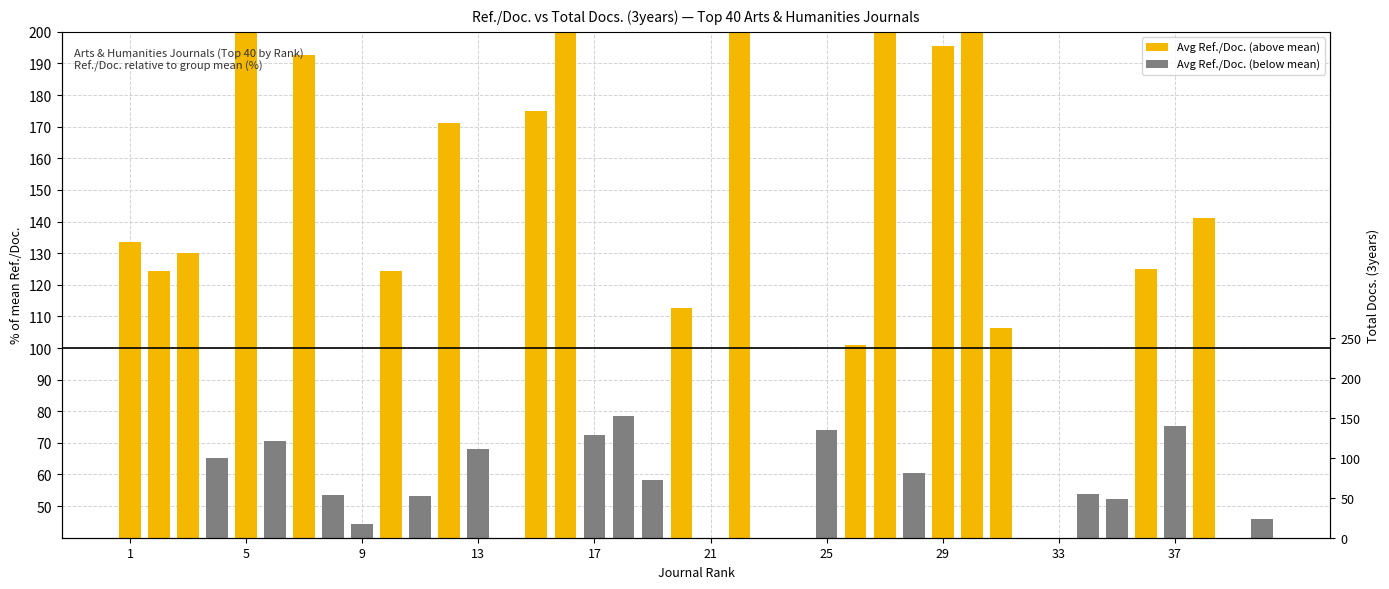

The value of Avg Ref./Doc. (above mean) at 5 is 61.2. True or false?

False